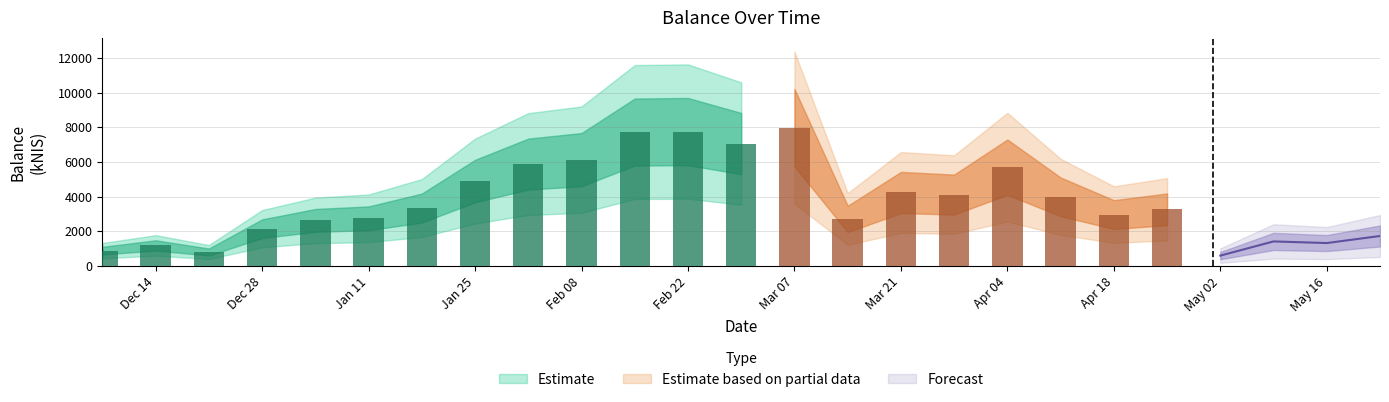

Reading left to right, extract all data points from this chart.

883.5	1184.2	805.0	2148.5	2628.0	2746.2	3338.9	4894.8	5873.8	6130.2	7721.7	7747.9	7057.0	7974.6	2709.7	4236.4	4116.1	5695.8	3986.1	2963.3	3265.1	595.7	1414.9	1321.0	1728.0